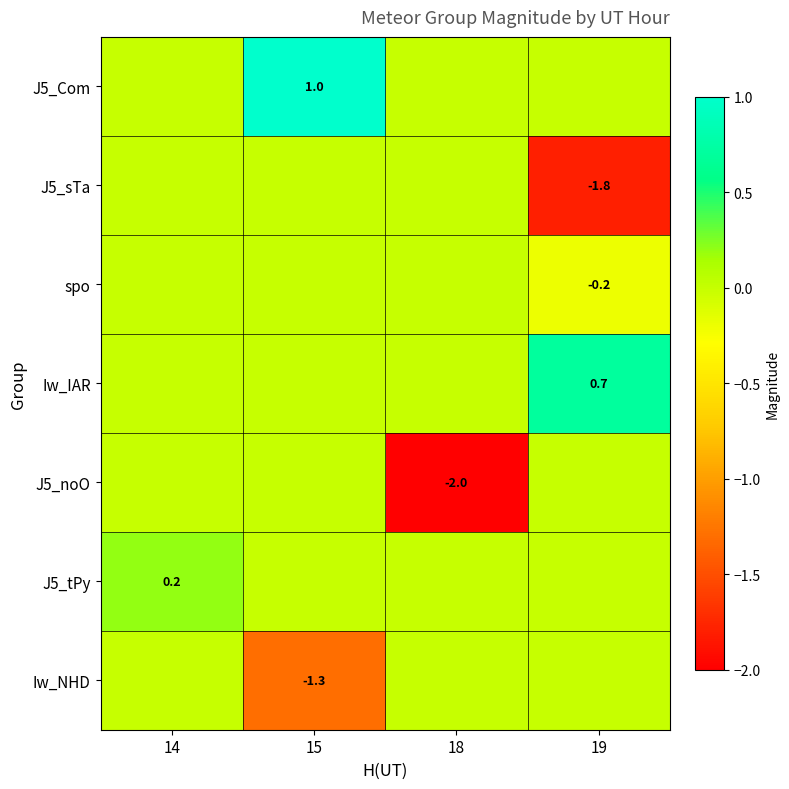

Which has a higher value, 15 or 18?

15